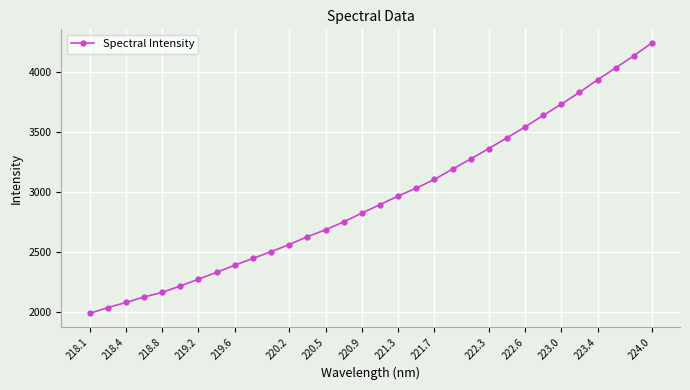

What is the greatest value displayed?

4239.3